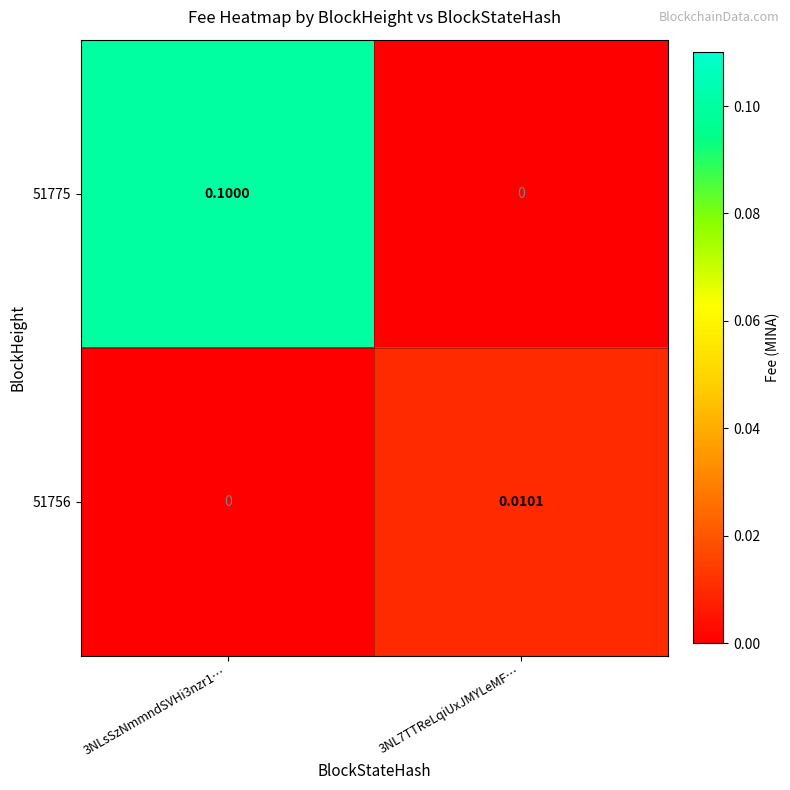

Is the value of 51775 at 3NL7TTReLqiUxJMYLeMF… greater than the value of 51756 at 3NL7TTReLqiUxJMYLeMF…?

No